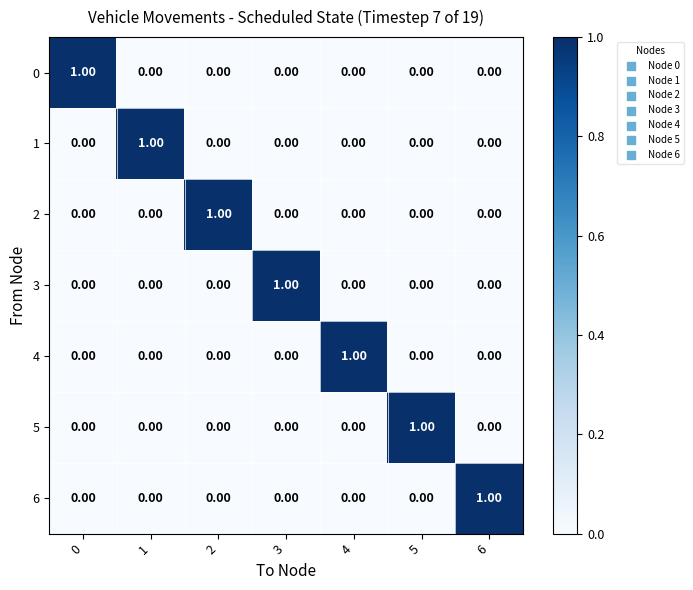

At how many categories does at least one series exceed 0?

7